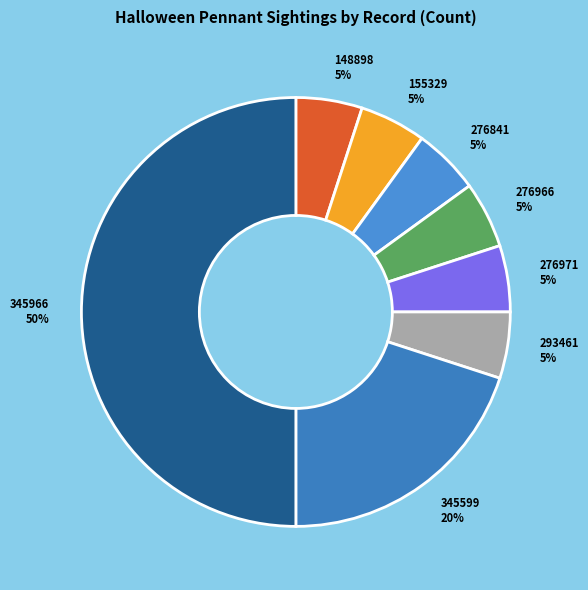

True or false: 345599 accounts for 20% of the total.

True